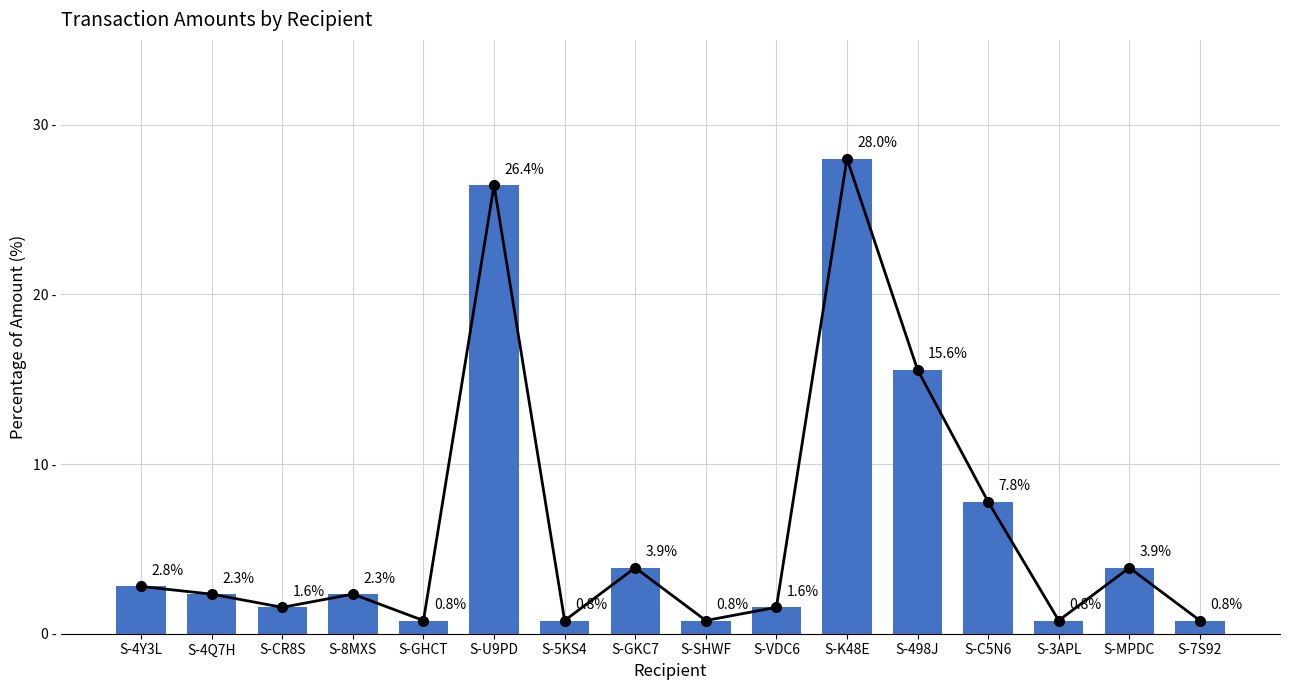

Is it true that the value at S-U9PD is 26.4?

True